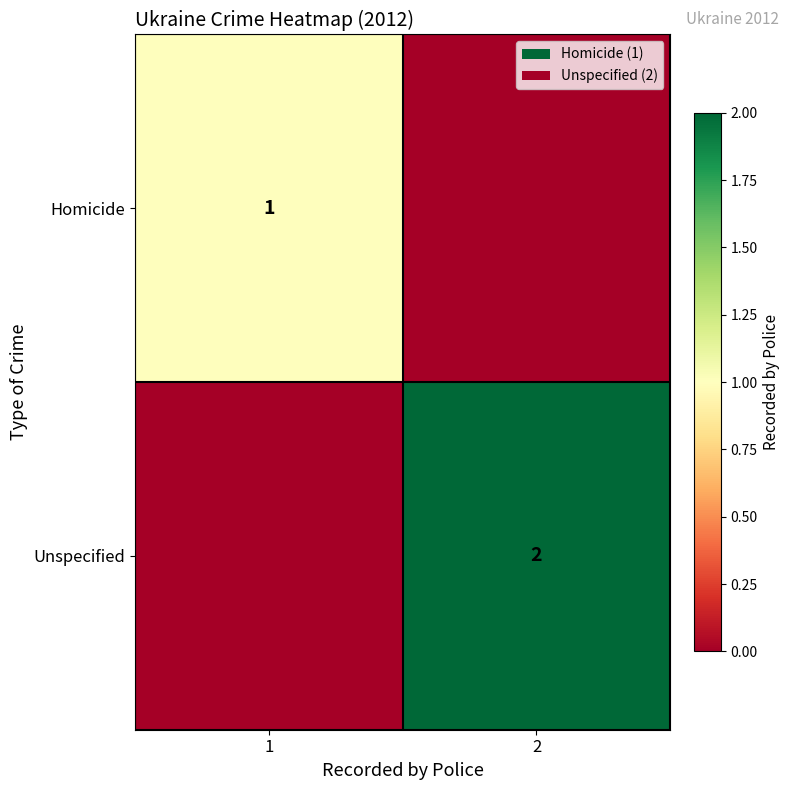

The value of Unspecified at 2 is 1. True or false?

False